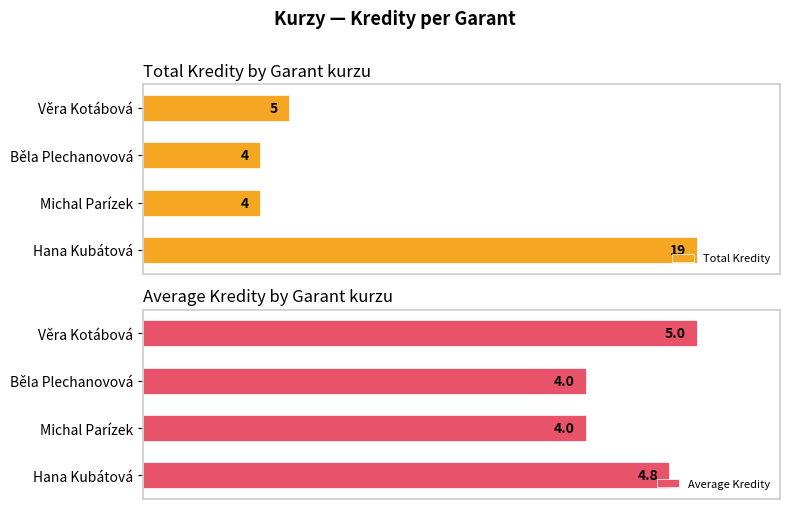

Where is Total Kredity nearest to the value 11?

Věra Kotábová